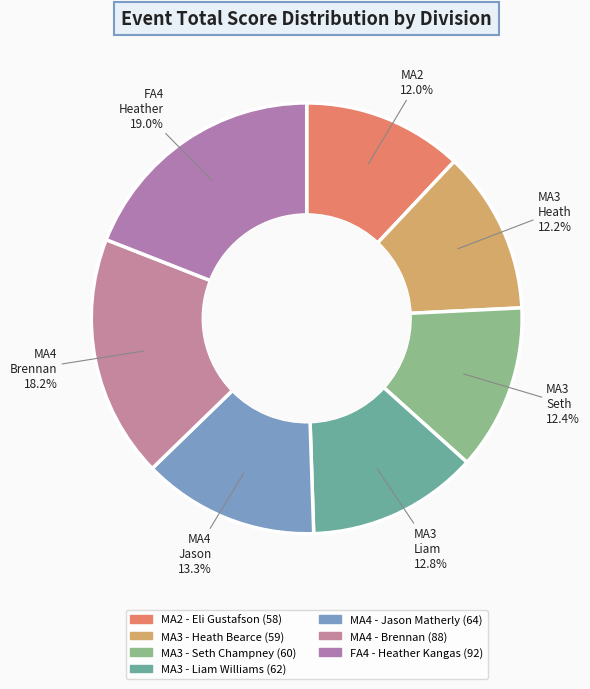

How many slices are in this pie chart?

7